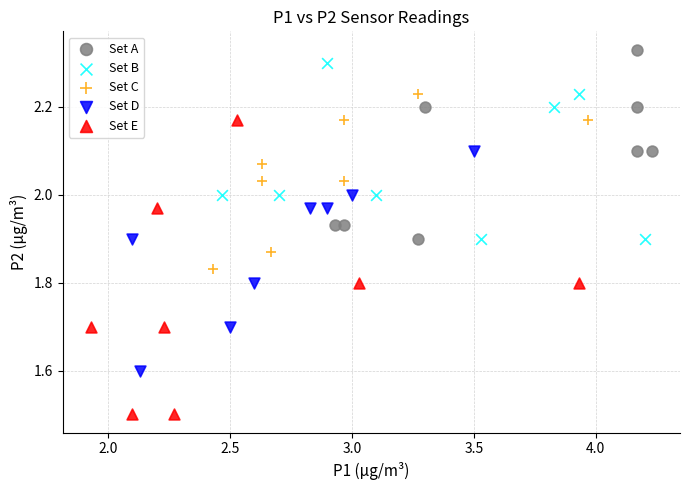

Which series reaches the minimum Y coordinate?

Set E